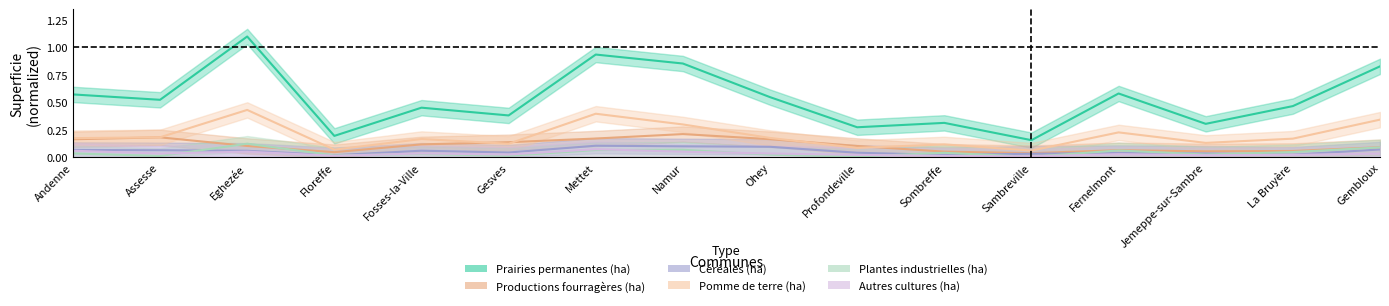

The Céréales (ha) series shows 0.1 at Assesse. True or false?

False